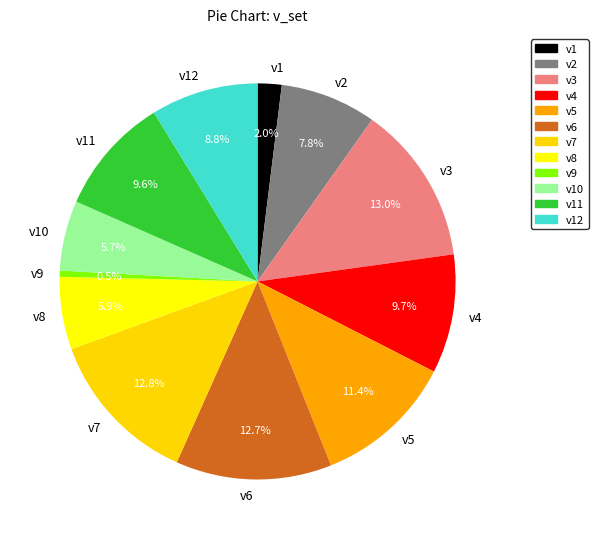

How many segments does this pie chart have?

12